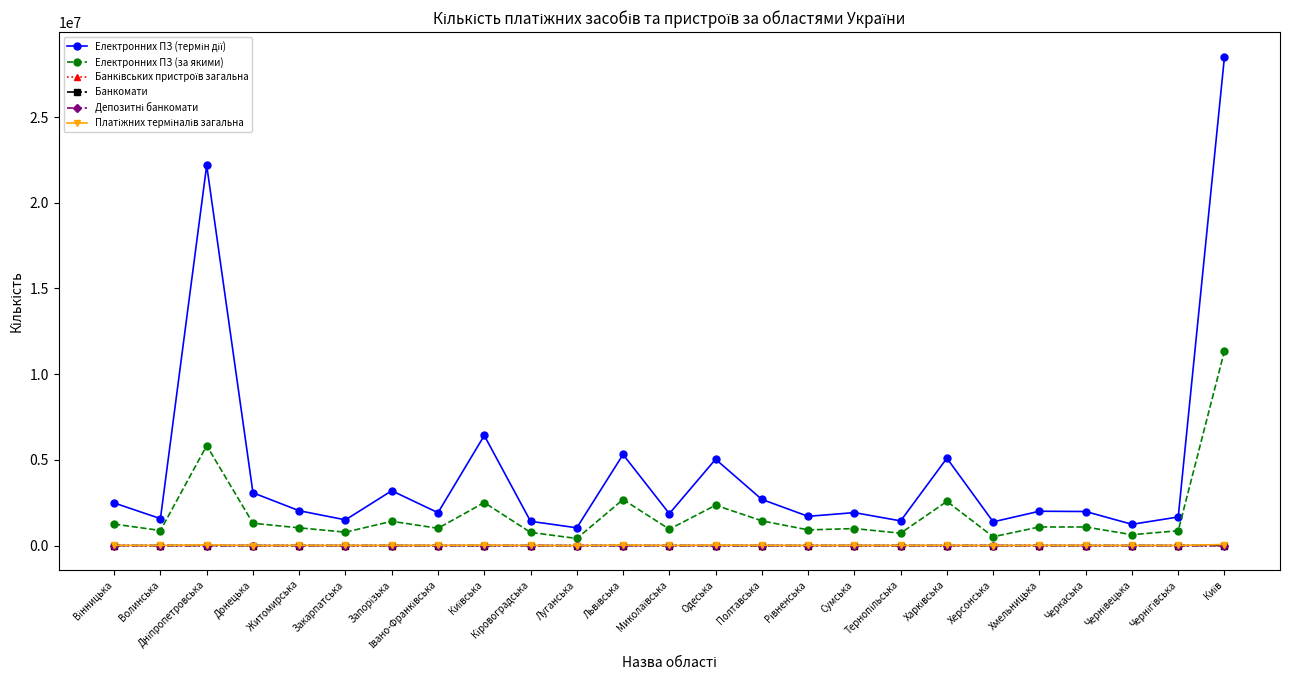

What is the label of the 6th point from the right?

Херсонська